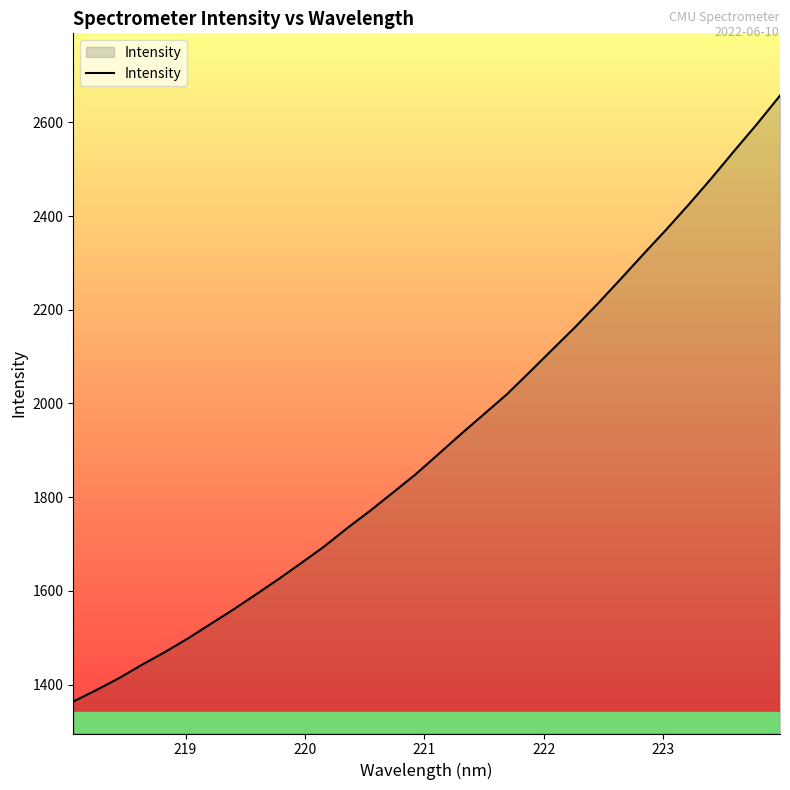

What is the difference between the maximum and minimum values?

1293.1